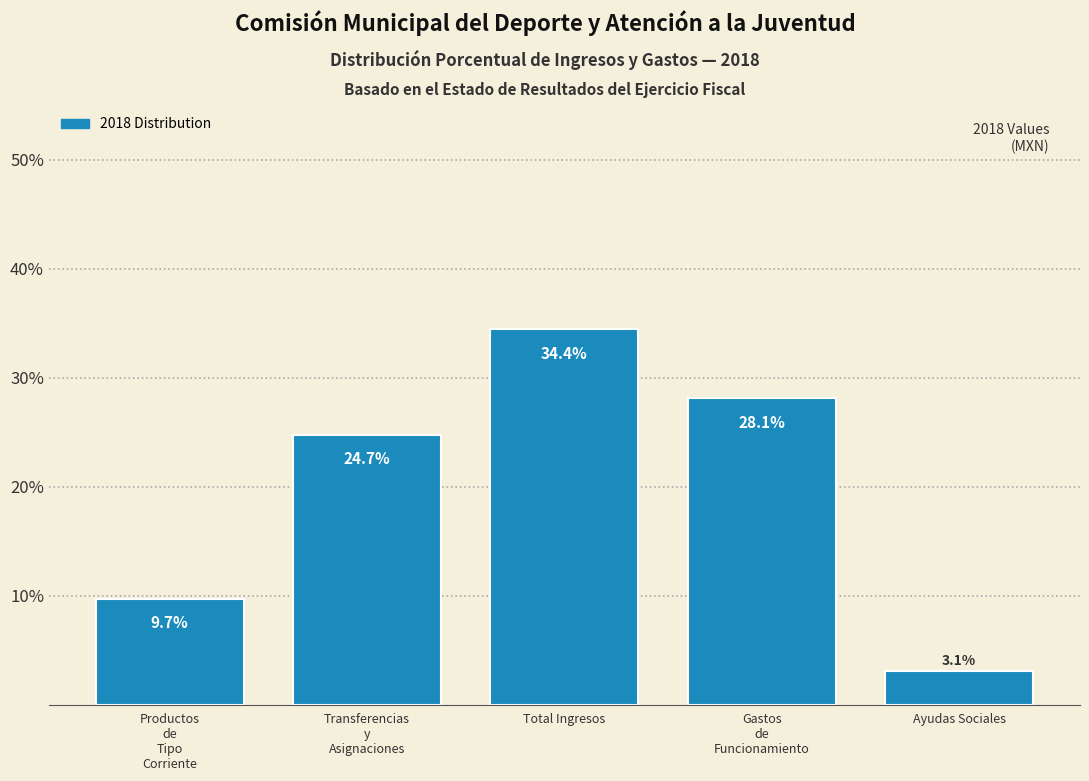

Reading left to right, list all the values displayed in this chart.

9.7	24.7	34.4	28.1	3.1